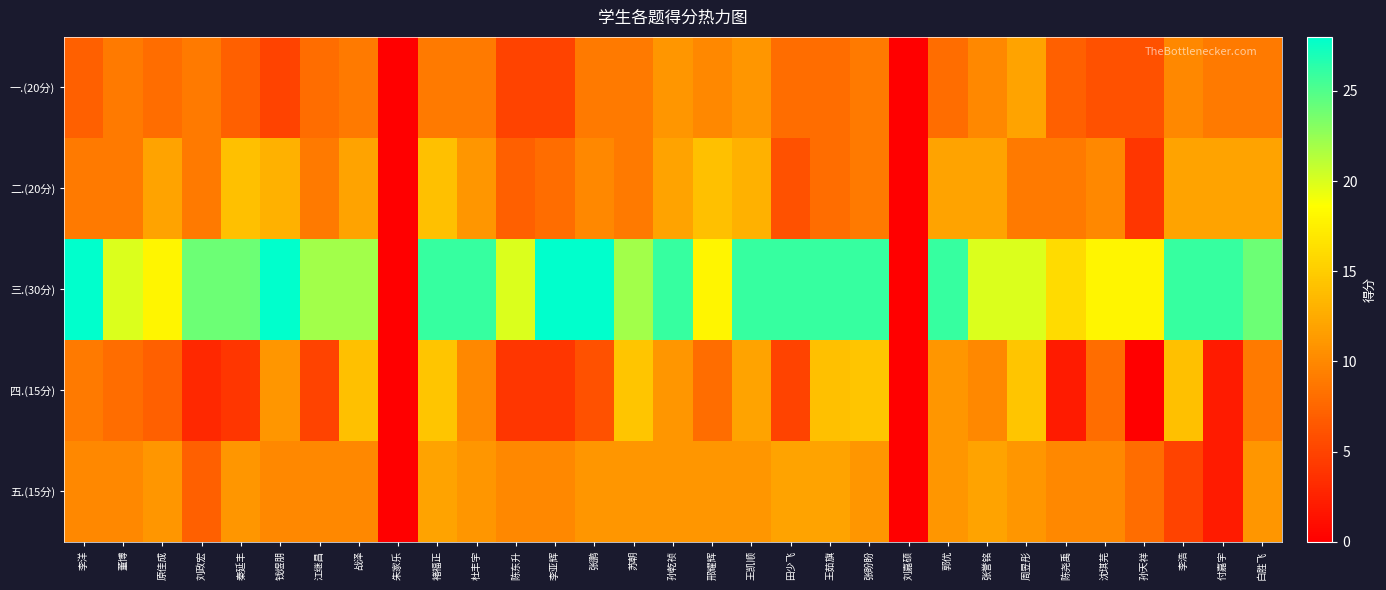

At which category is the sum across all series the highest?

褚福正